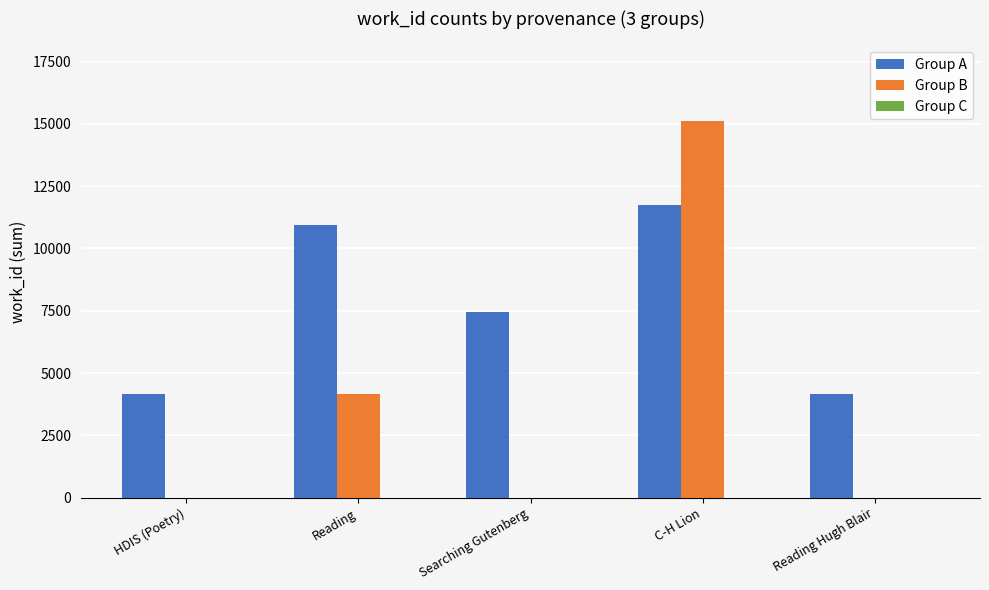

What is the maximum value shown in the chart?

15118